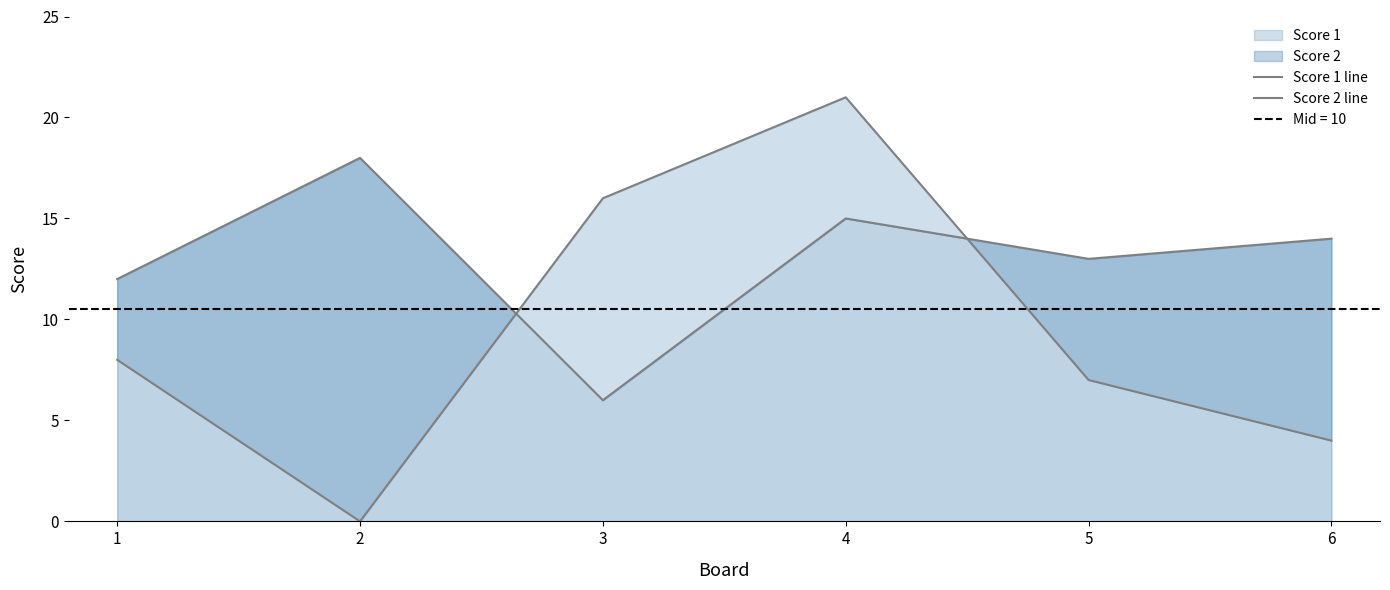

True or false: Score 2 line and Score 1 line cross at least once.

True